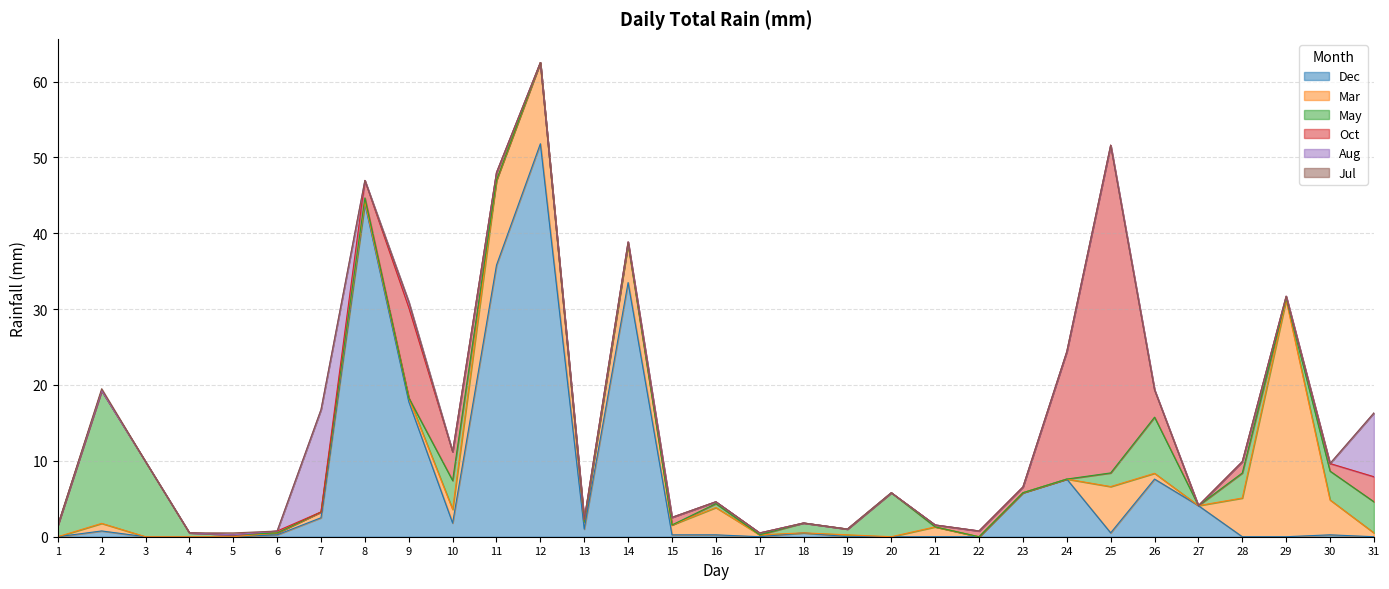

At how many categories does at least one series exceed 31?

6